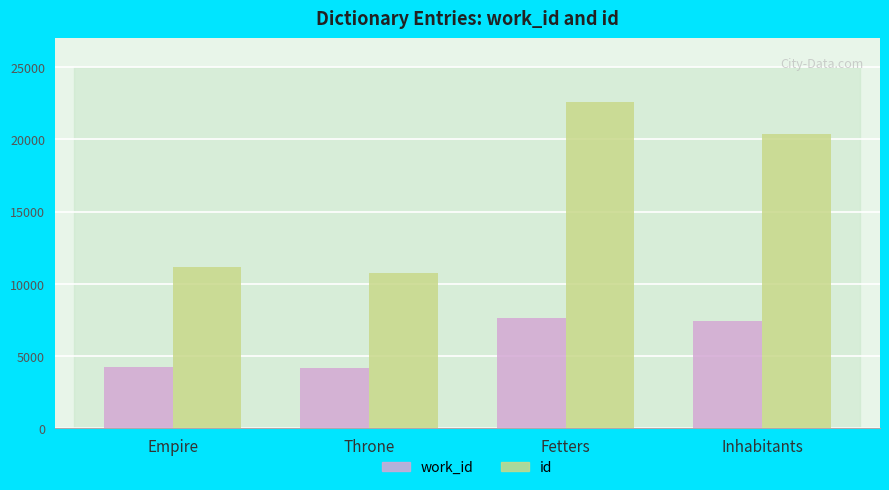

What is the value of the id bar at the 4th from the left?

20387